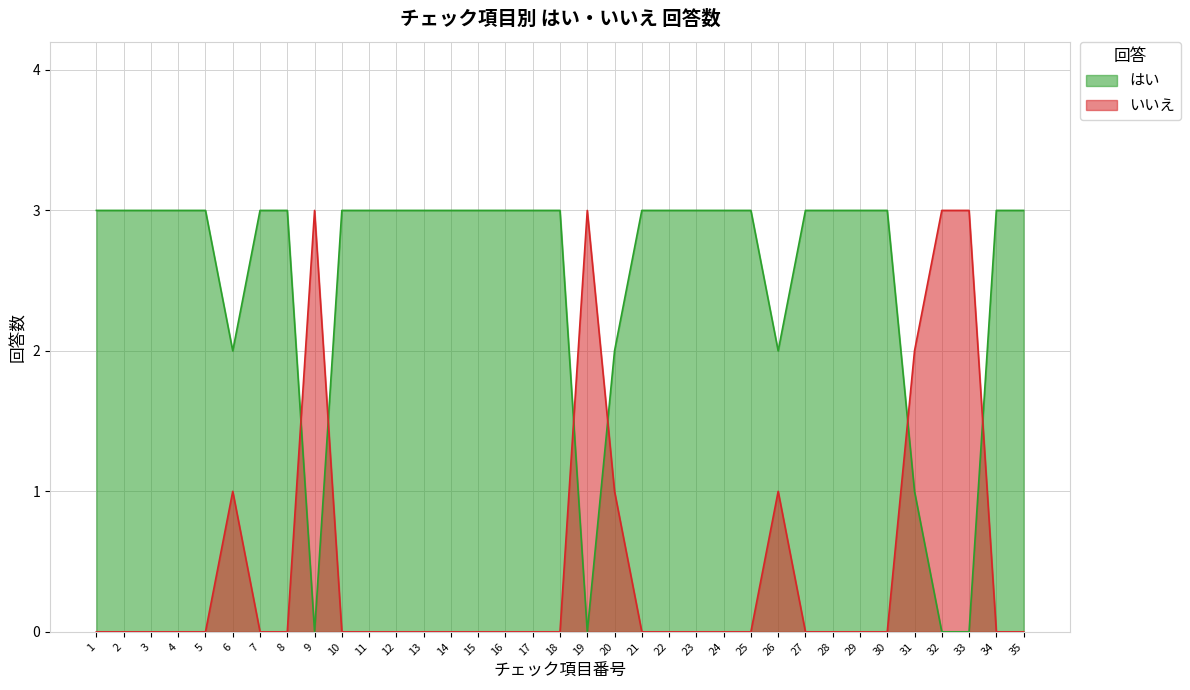

How many times do はい and いいえ cross each other?

6